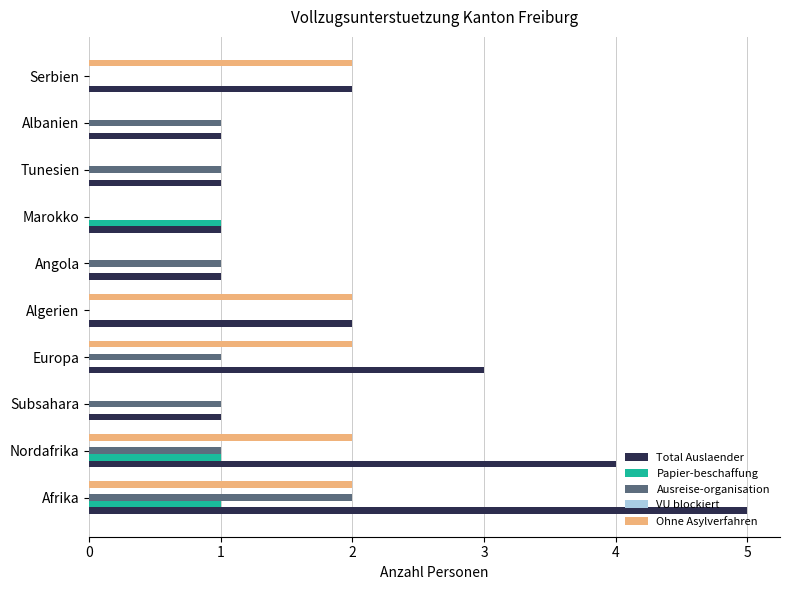

True or false: Total Auslaender has a value of 1 at Subsahara.

True